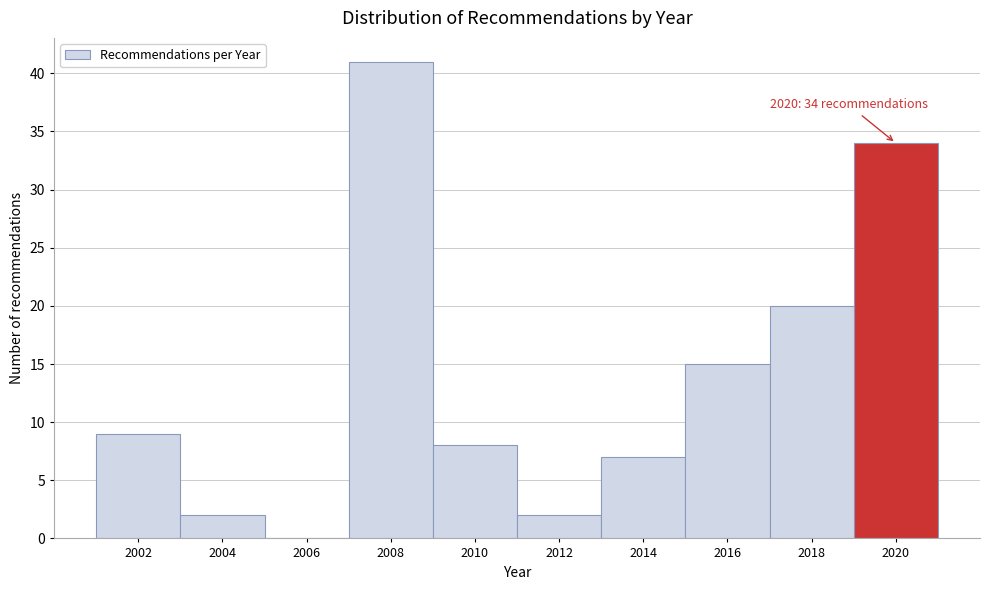

Reading left to right, what are all the values shown in this chart?

2002=9	2004=2	2006=0	2008=41	2010=8	2012=2	2014=7	2016=15	2018=20	2020=34